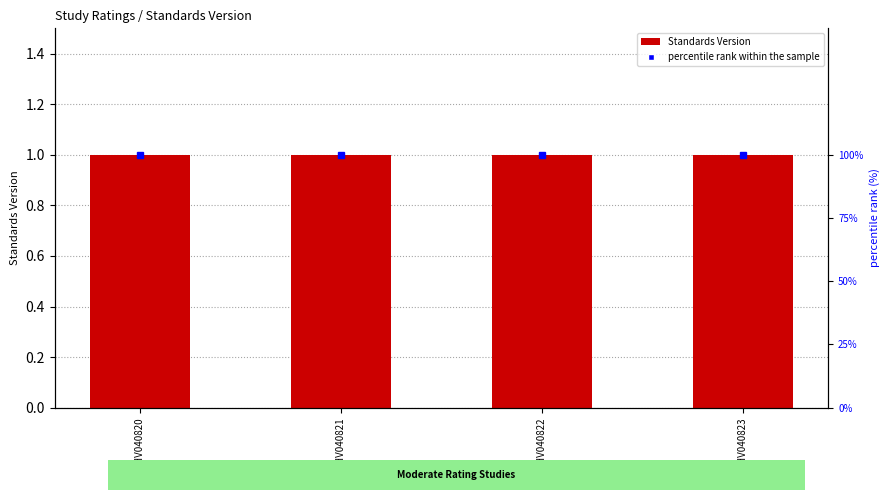

Are the bars horizontal?

No